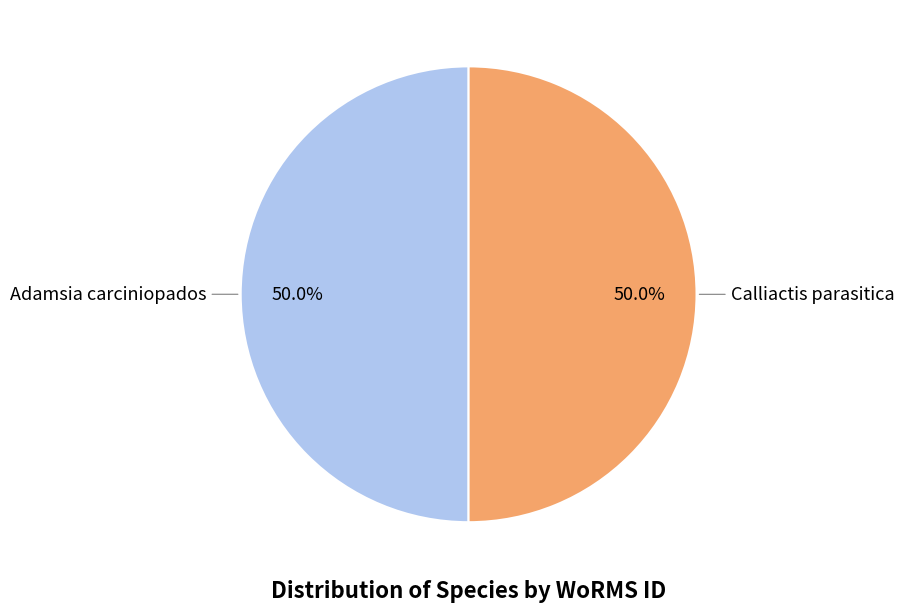

How many segments does this pie chart have?

2